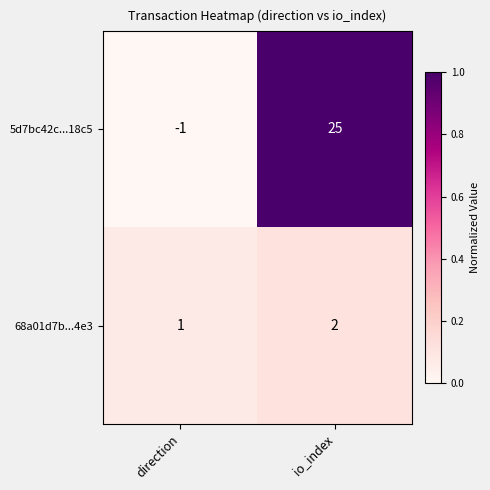

Rank the series at direction from highest to lowest value.

68a01d7b...4e3, 5d7bc42c...18c5